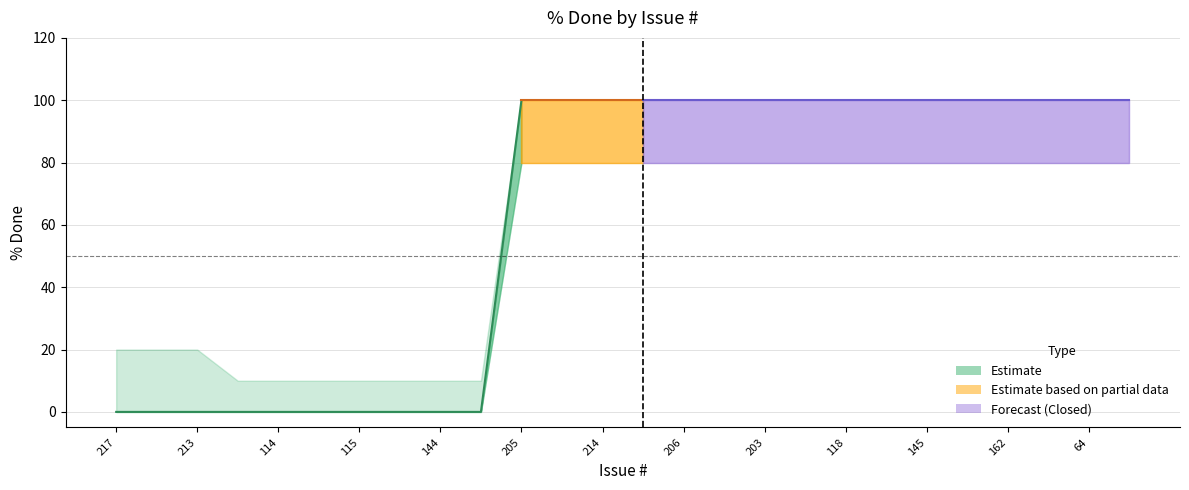

List the series in order of their overall mean, lowest first.

lower, % Done, upper